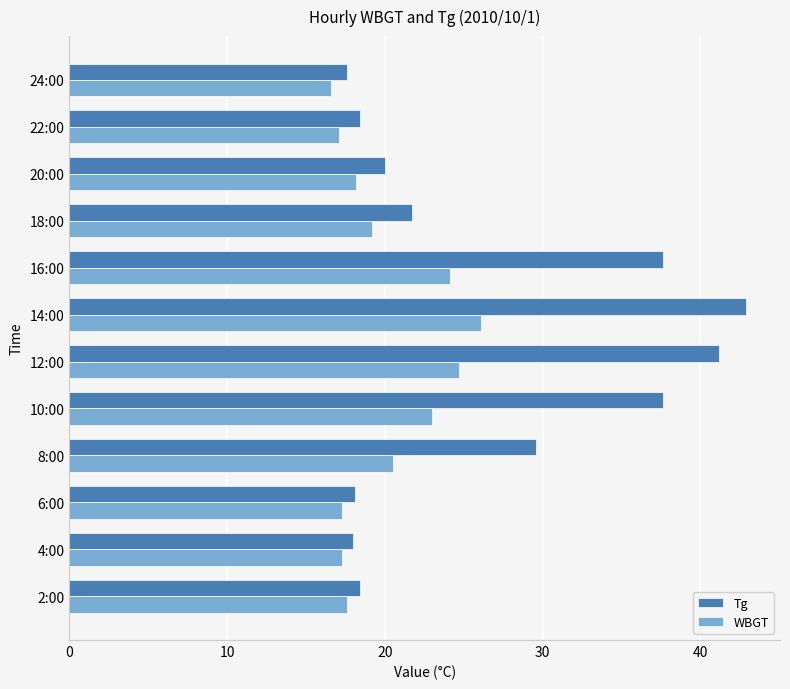

What is the sum of all Tg values?

321.1